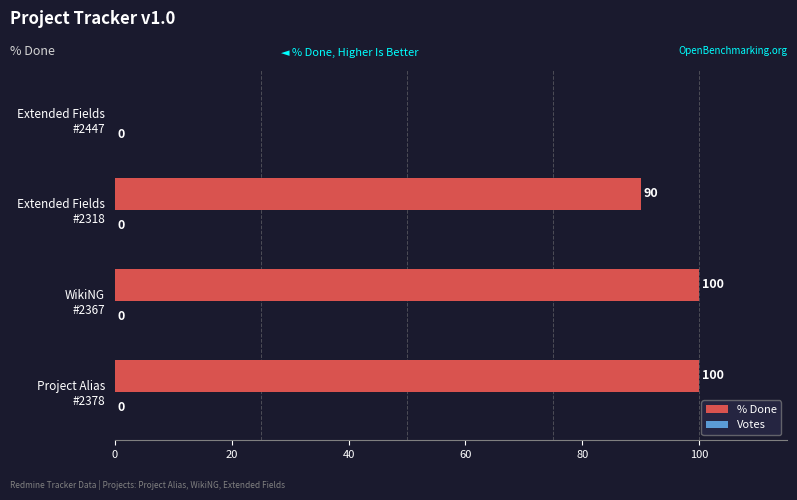

How many values are between 90 and 100?

3